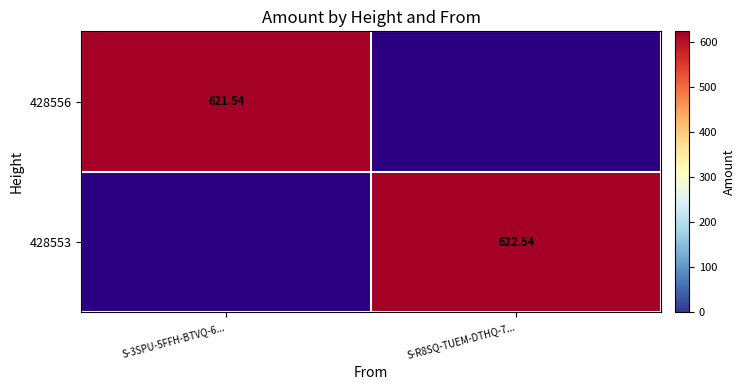

What is the difference between the 428556 values at S-3SPU-5FFH-BTVQ-6... and S-R8SQ-TUEM-DTHQ-7...?

621.5